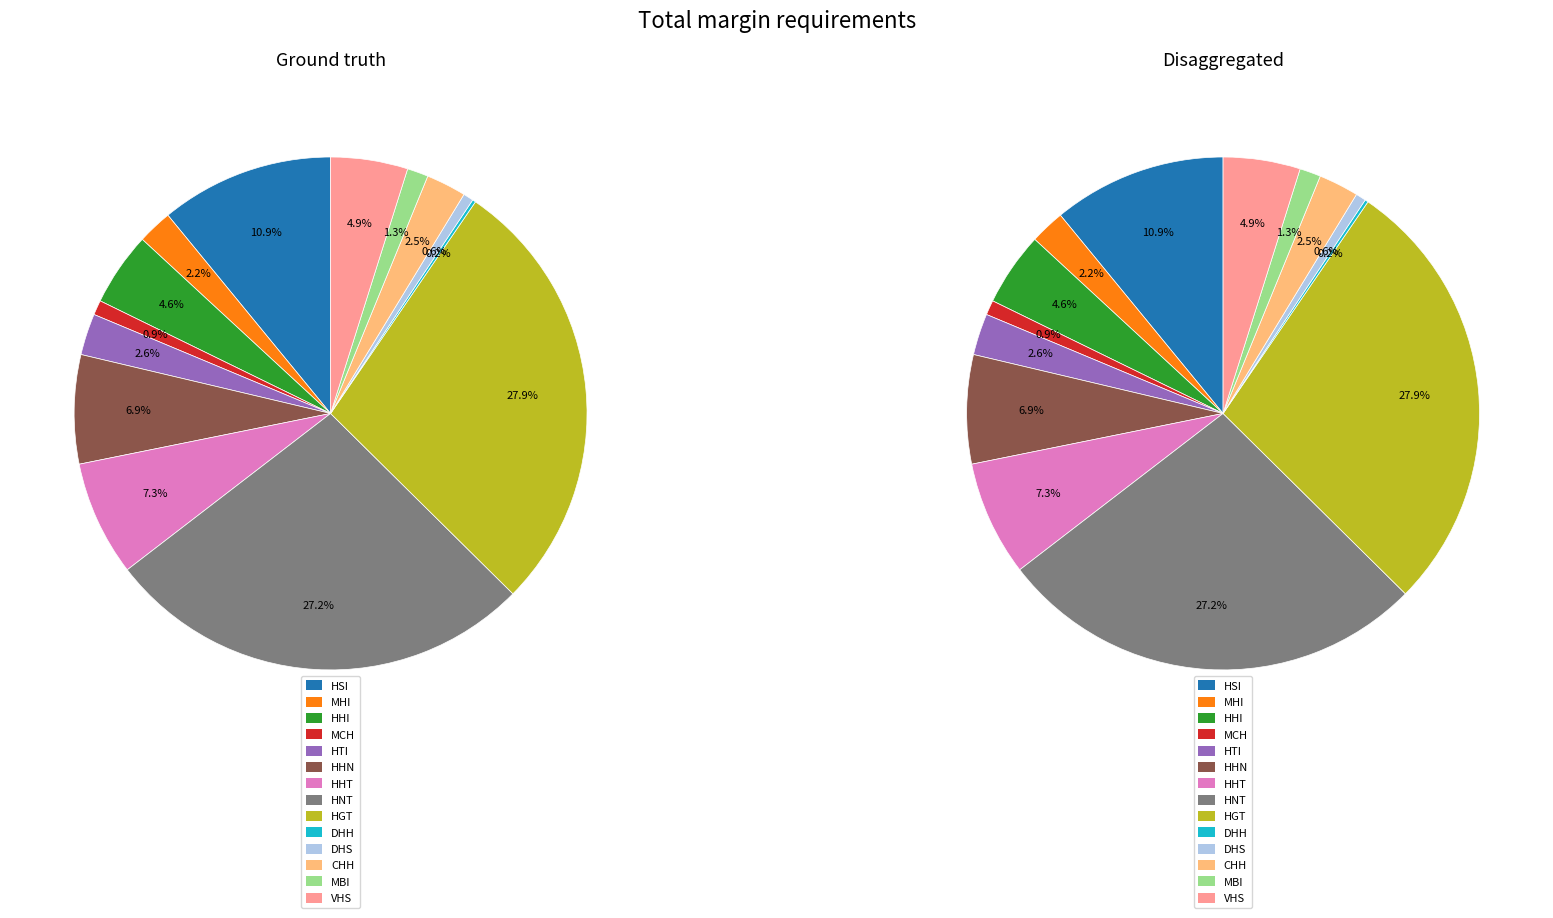

Rank the categories by Ground truth value from lowest to highest.

DHH, DHS, MCH, MBI, MHI, CHH, HTI, HHI, VHS, HHN, HHT, HSI, HNT, HGT